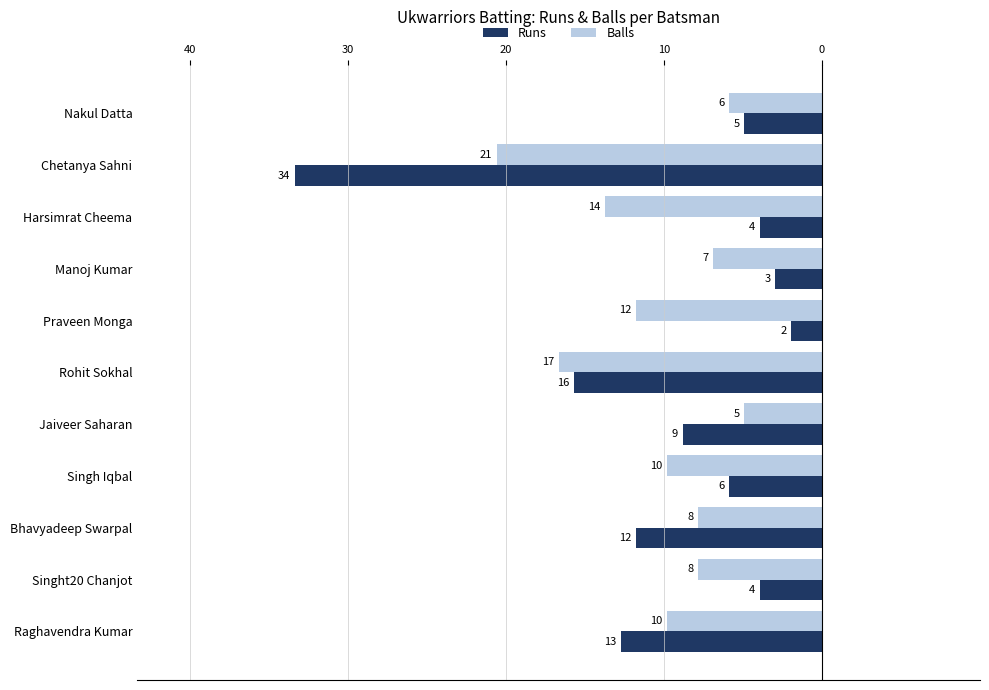

What are all the series names shown in the legend?

Runs, Balls